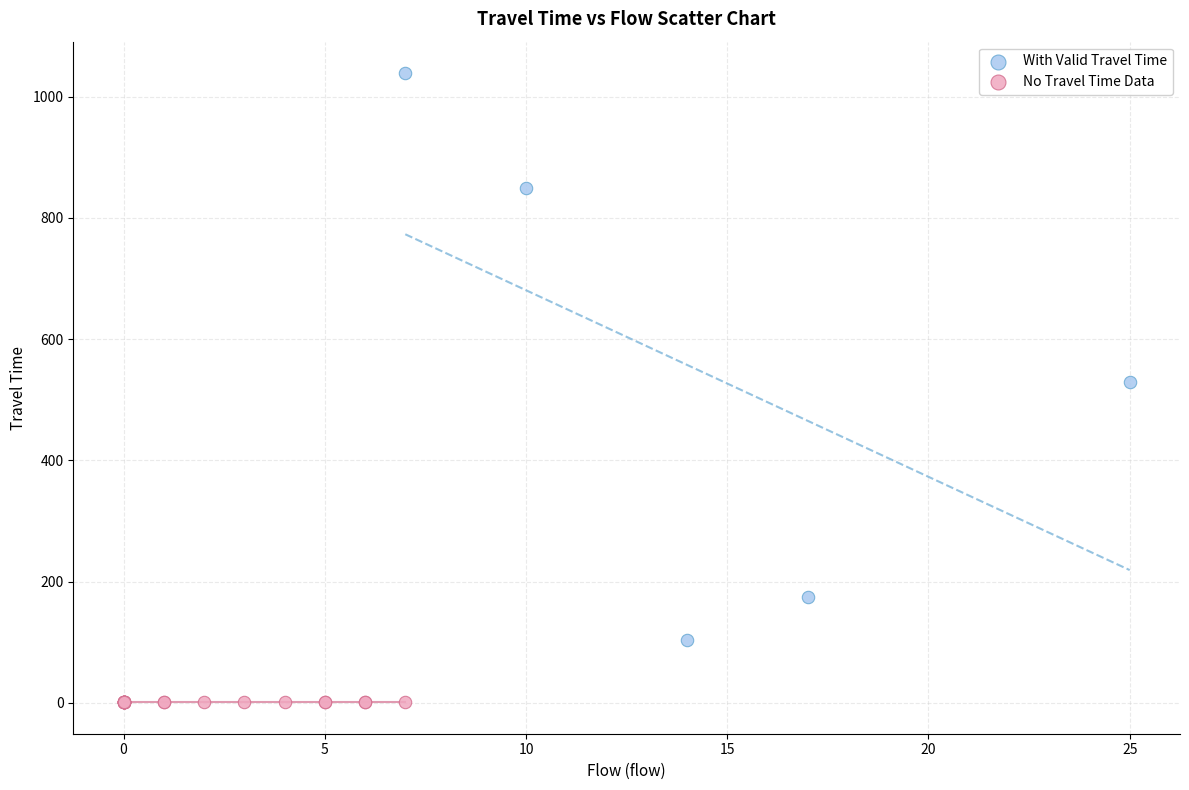

Which series reaches the maximum Y coordinate?

With Valid Travel Time